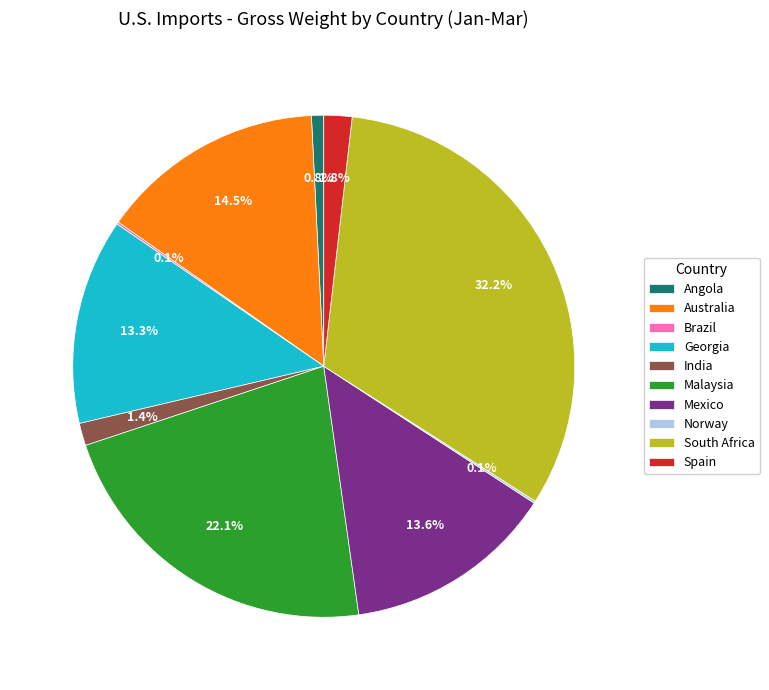

Does any single category account for the majority?

No